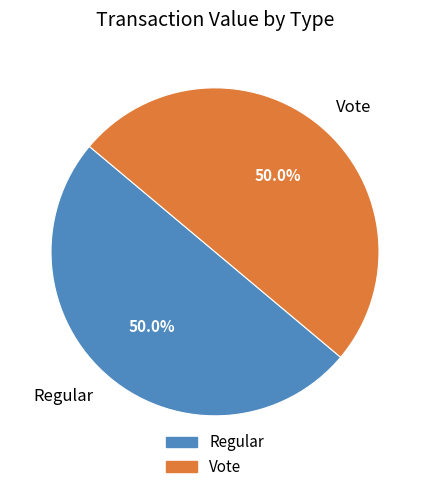

To the nearest percent, what percentage of the pie is Vote?

50%